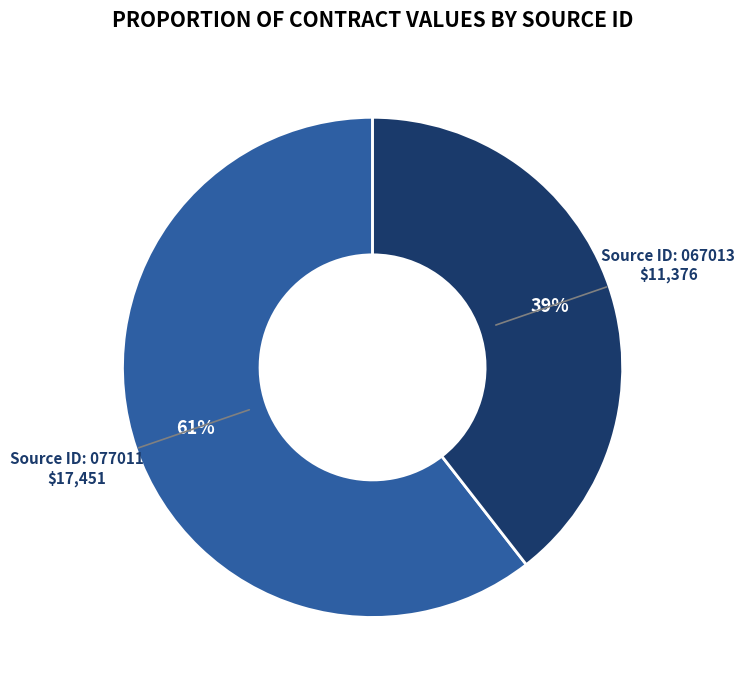

To the nearest percent, what is the average slice percentage?

50%